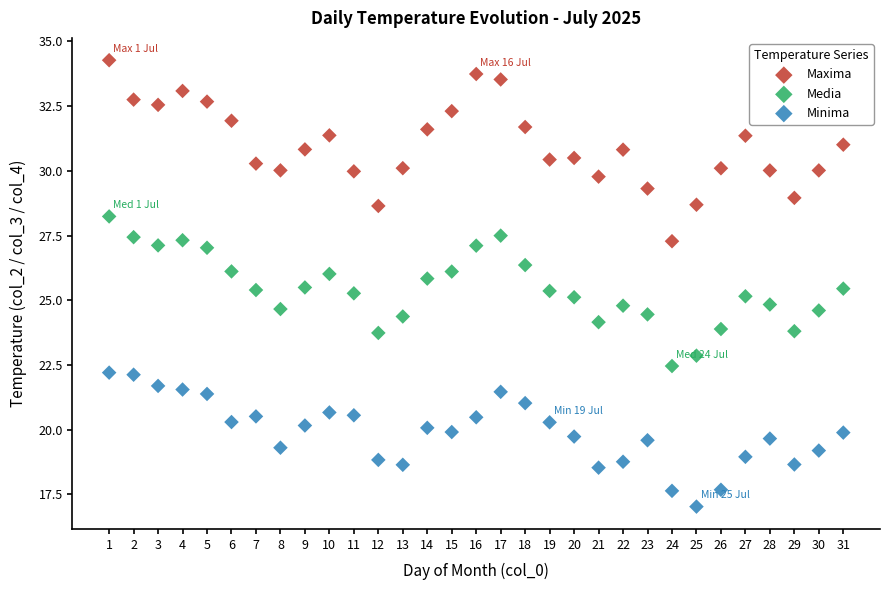

Which series has the largest Y range (max minus min)?

Maxima